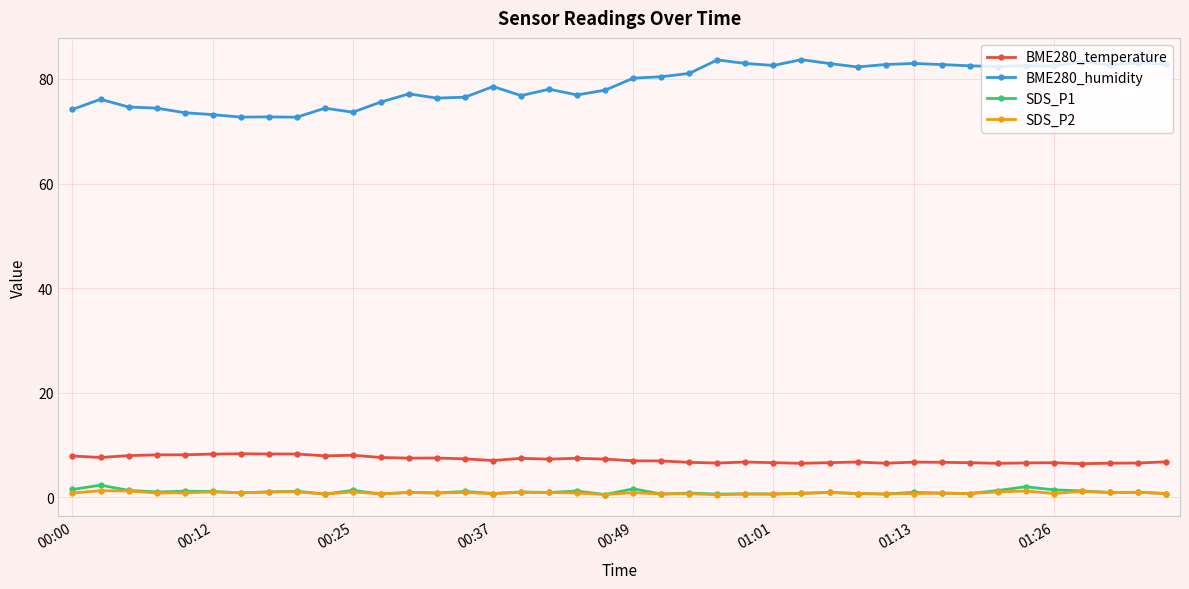

What is the value of the BME280_humidity point at the 3rd from the left?

74.6